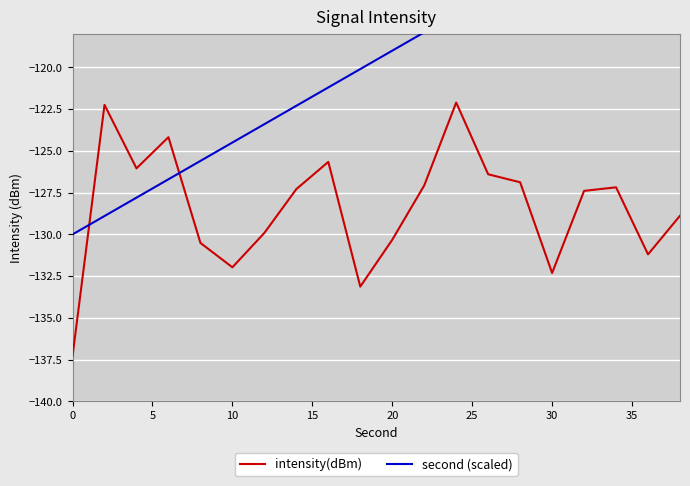

What value does the intensity(dBm) series have at 20?

-130.3